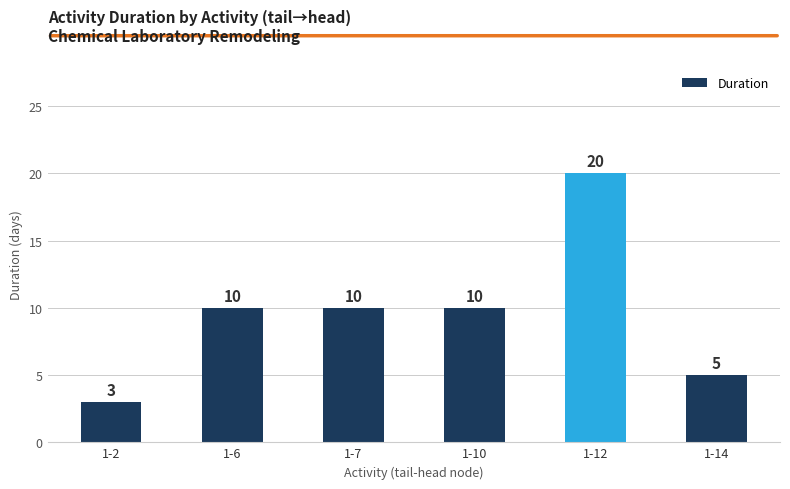

What is the difference between the values at 1-2 and 1-7?

7